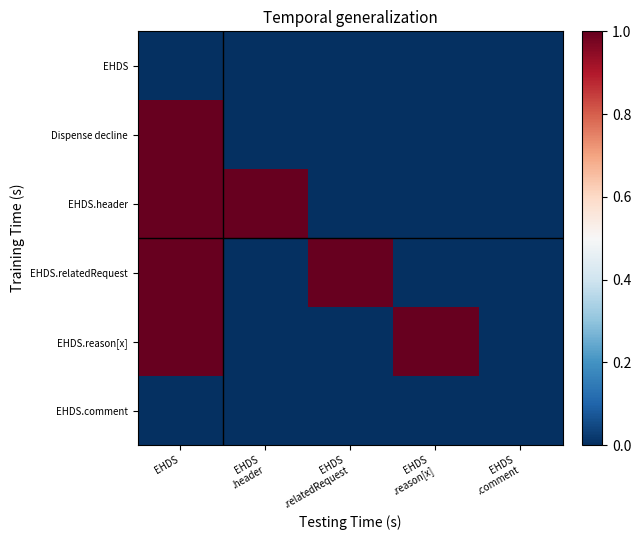

Reading left to right, extract all data points from this chart.

EHDS: EHDS=0	EHDS
.header=0	EHDS
.relatedRequest=0	EHDS
.reason[x]=0	EHDS
.comment=0
Dispense decline: EHDS=1	EHDS
.header=0	EHDS
.relatedRequest=0	EHDS
.reason[x]=0	EHDS
.comment=0
EHDS.header: EHDS=1	EHDS
.header=1	EHDS
.relatedRequest=0	EHDS
.reason[x]=0	EHDS
.comment=0
EHDS.relatedRequest: EHDS=1	EHDS
.header=0	EHDS
.relatedRequest=1	EHDS
.reason[x]=0	EHDS
.comment=0
EHDS.reason[x]: EHDS=1	EHDS
.header=0	EHDS
.relatedRequest=0	EHDS
.reason[x]=1	EHDS
.comment=0
EHDS.comment: EHDS=0	EHDS
.header=0	EHDS
.relatedRequest=0	EHDS
.reason[x]=0	EHDS
.comment=0